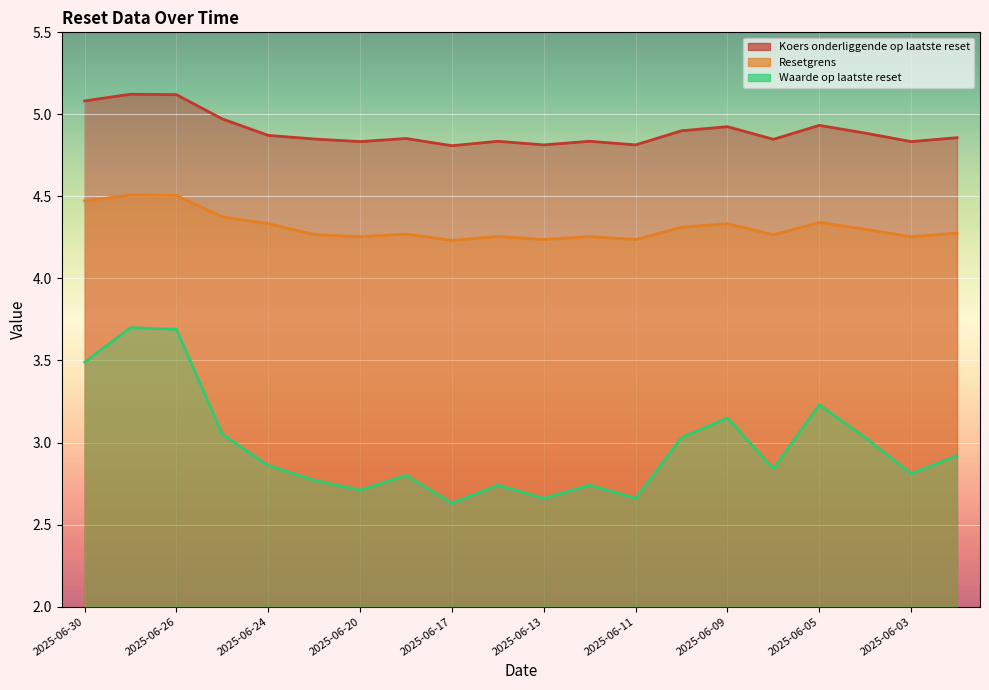

Count the number of categories in the chart.

20